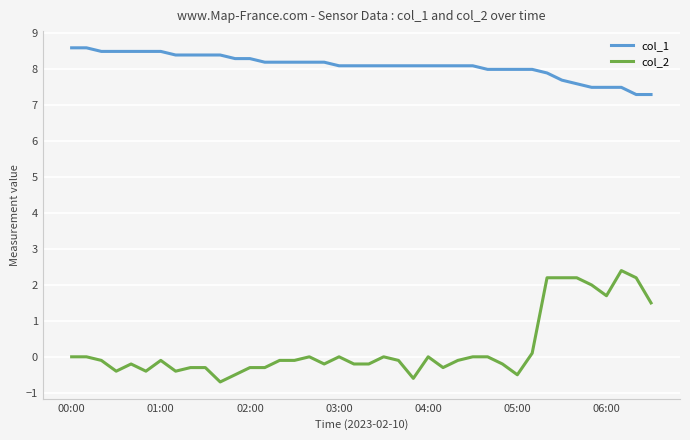

List the series in order of their overall mean, highest first.

col_1, col_2